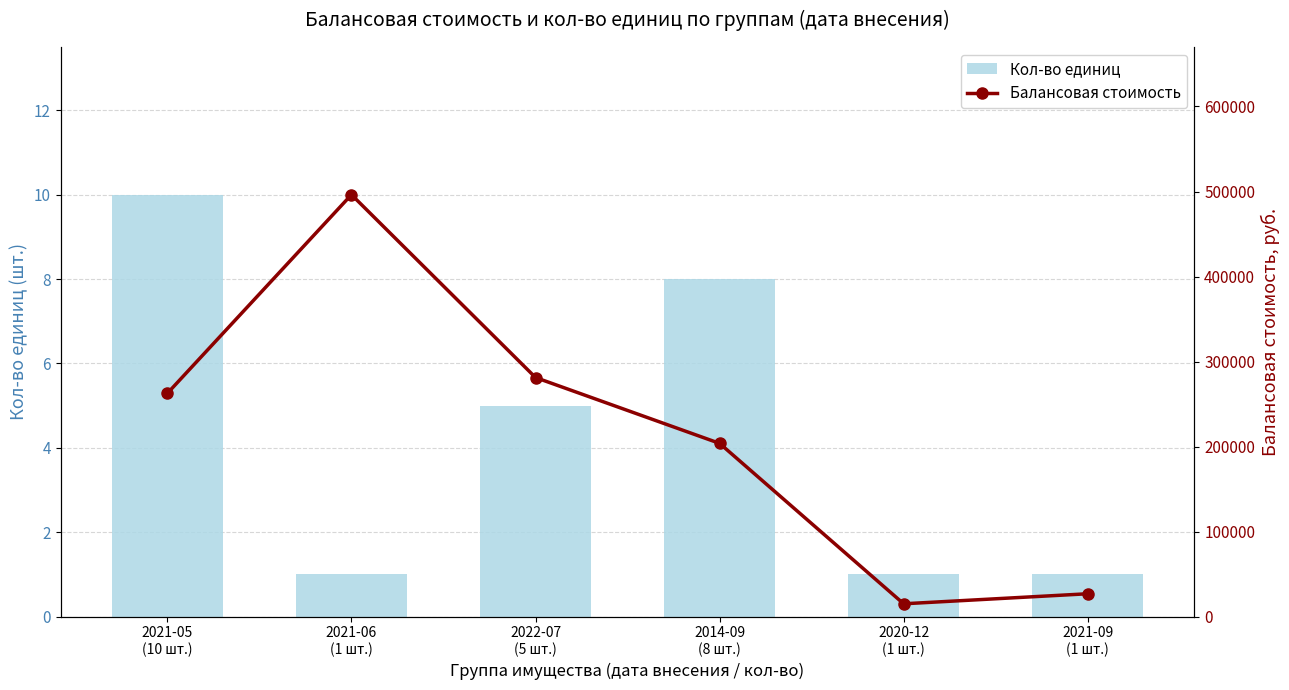

List the series in order of their overall mean, highest first.

Балансовая стоимость, Кол-во единиц